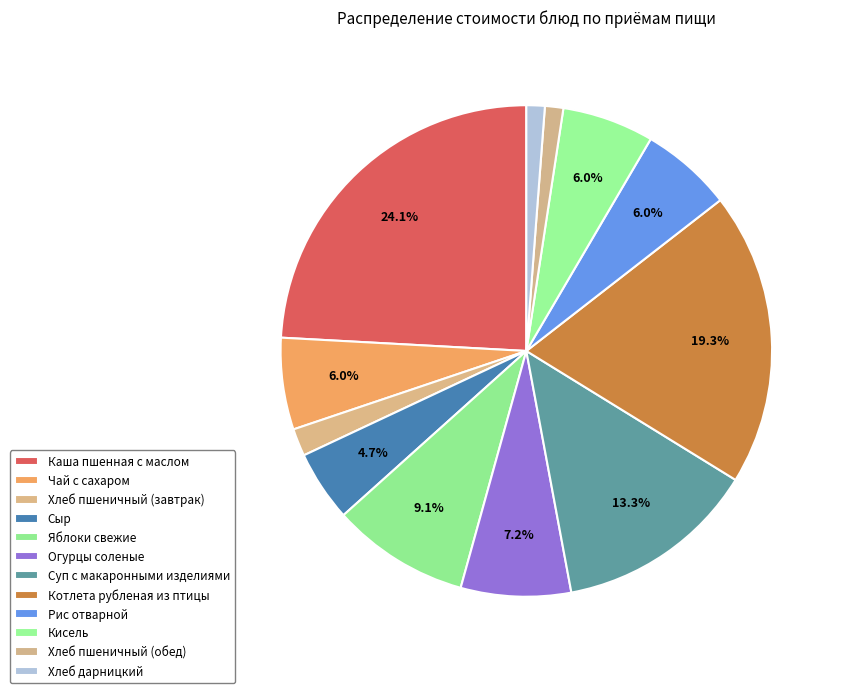

Rank the categories by value from highest to lowest.

Каша пшенная с маслом, Котлета рубленая из птицы, Суп с макаронными изделиями, Яблоки свежие, Огурцы соленые, Чай с сахаром, Рис отварной, Кисель, Сыр, Хлеб пшеничный (завтрак), Хлеб пшеничный (обед), Хлеб дарницкий